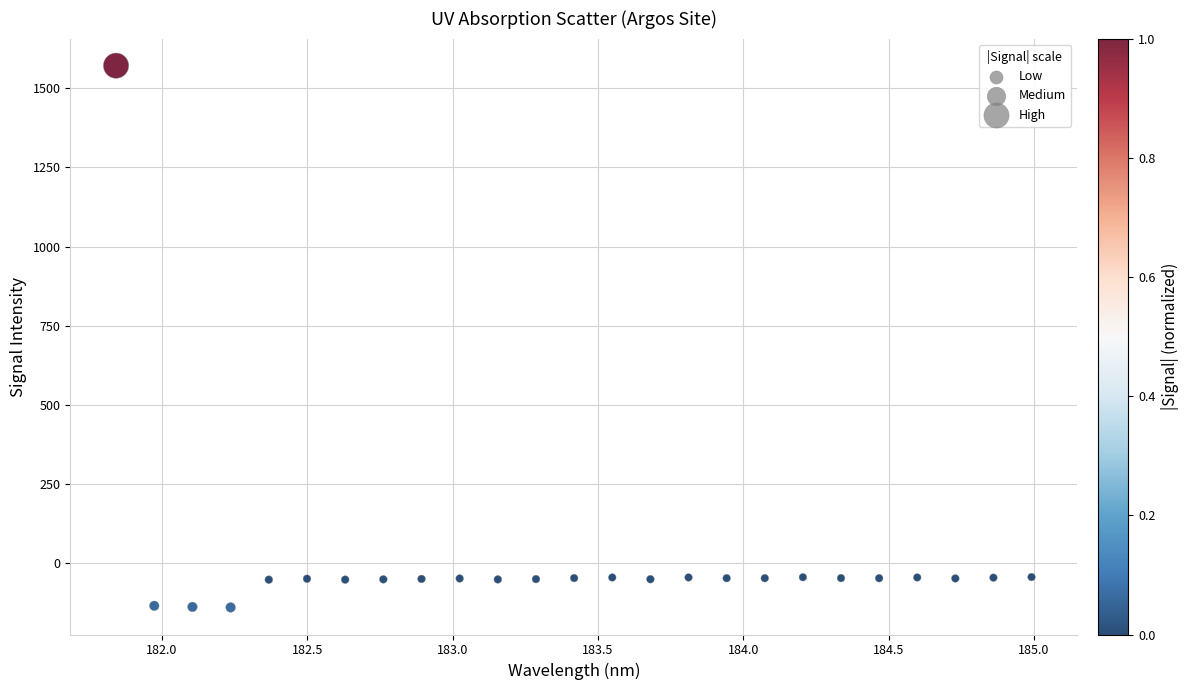

What is the range of Y values (max minus min)?

1712.1